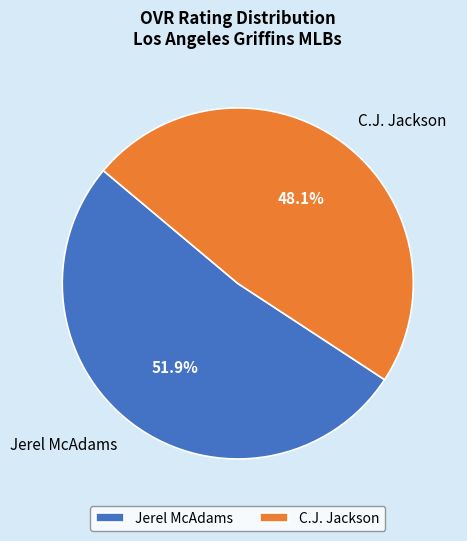

Do C.J. Jackson and Jerel McAdams together represent more than half of the pie?

Yes